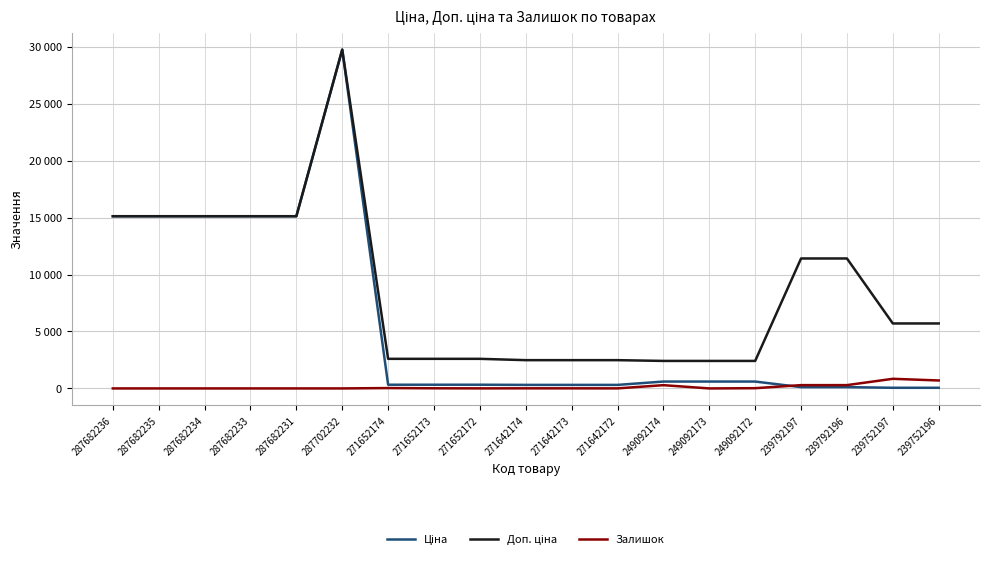

What is the difference between the highest and lowest values at 271652174?

2566.3